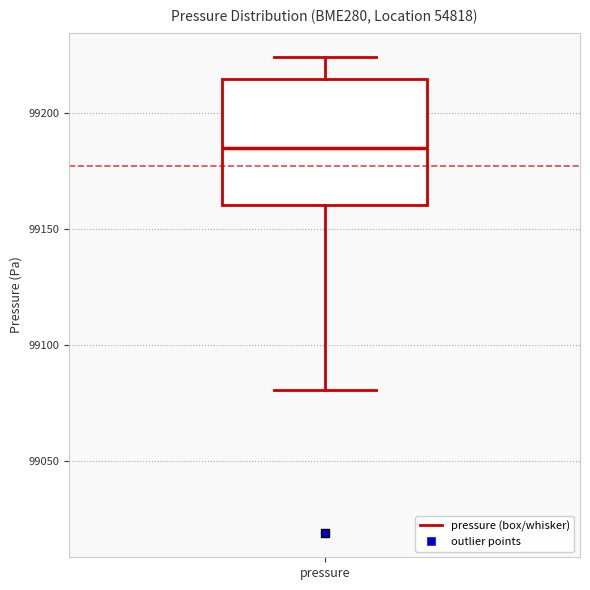

Where does the lower whisker of the box for pressure end on the y-axis? The values are not printed on the chart, so give them approximately, as read against the axis.

99080